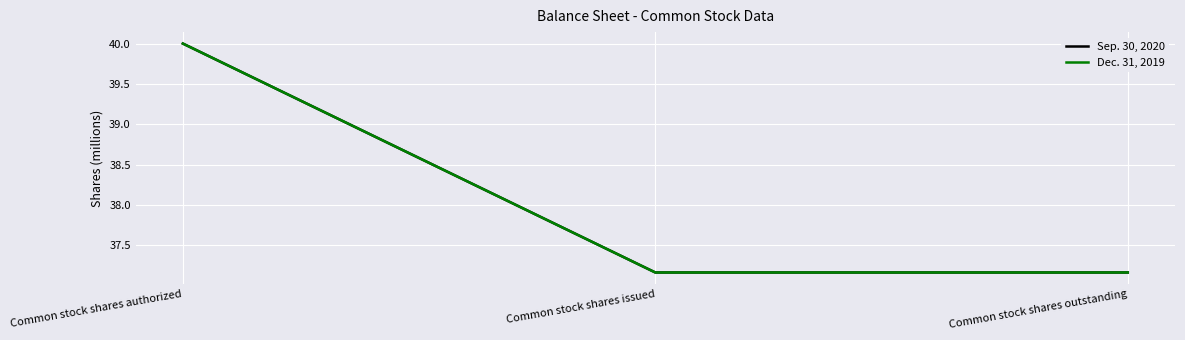

Does the chart have visible grid lines?

Yes